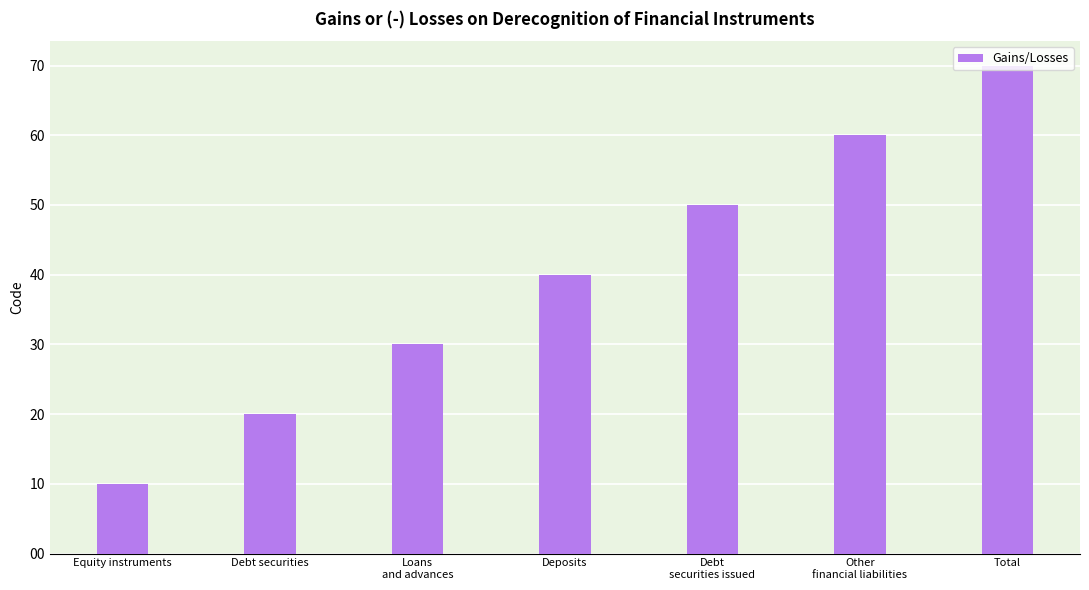

Between Loans
and advances and Equity instruments, which is larger?

Loans
and advances